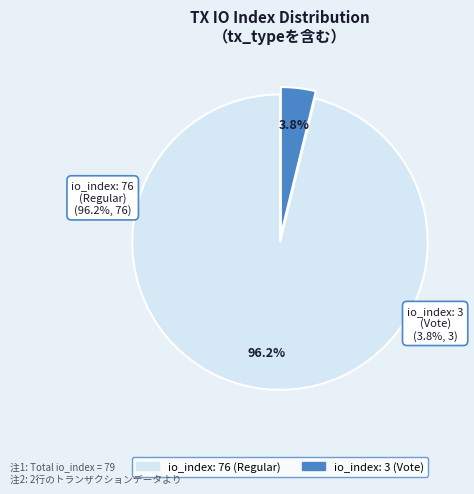

Does io_index: 3 (Vote) represent more than half of the total?

No